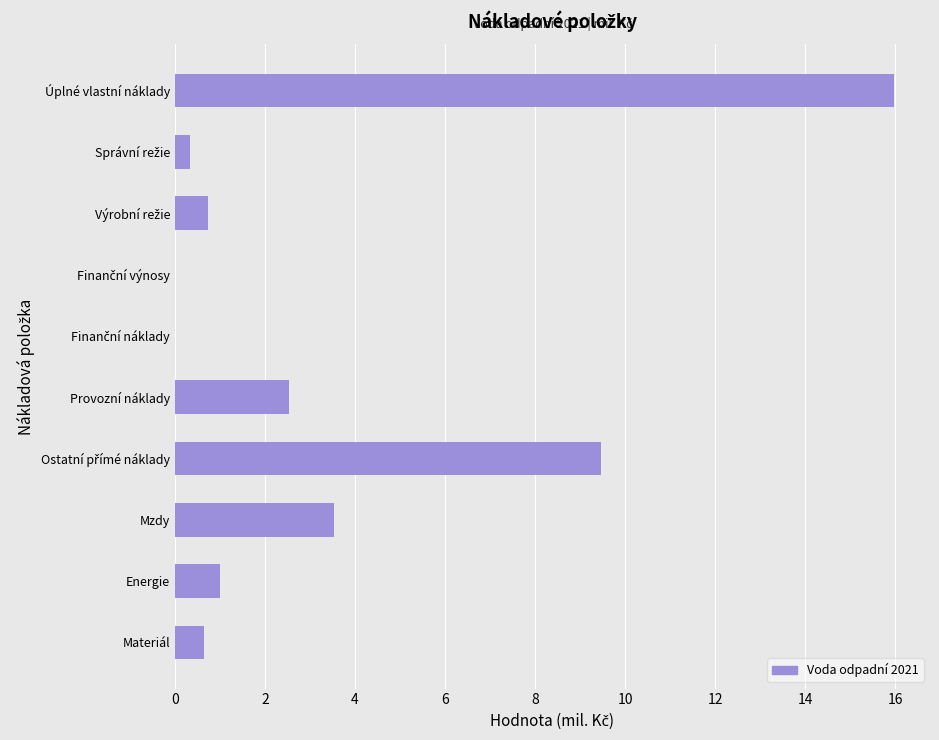

Between Mzdy and Úplné vlastní náklady, which is larger?

Úplné vlastní náklady